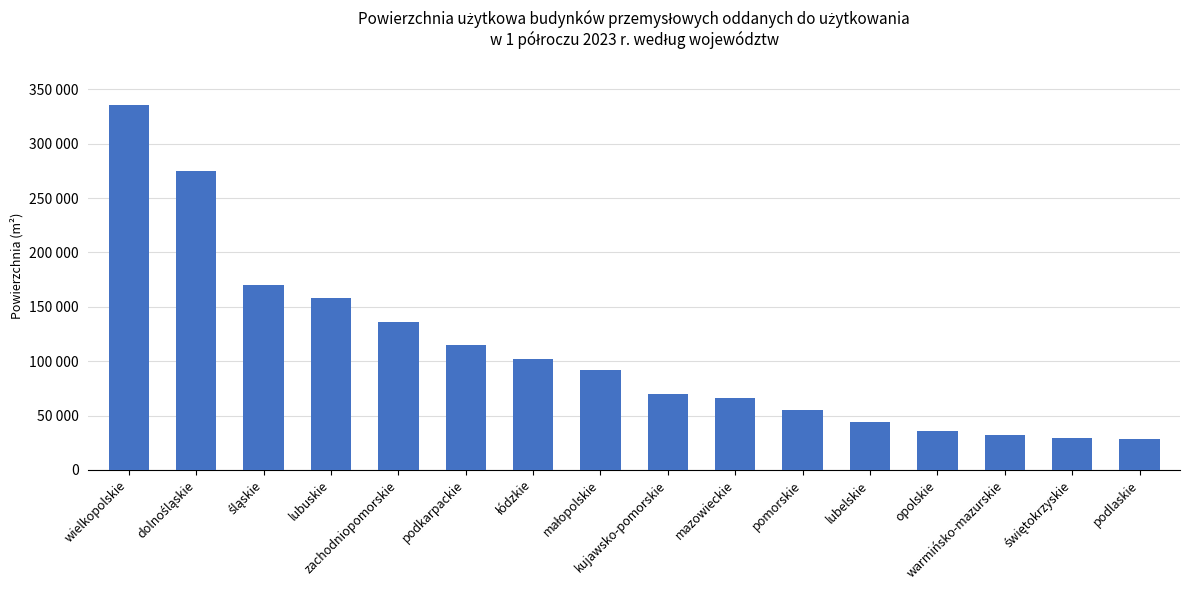

Approximately how many times larger is the value at małopolskie compared to świętokrzyskie?

3.1